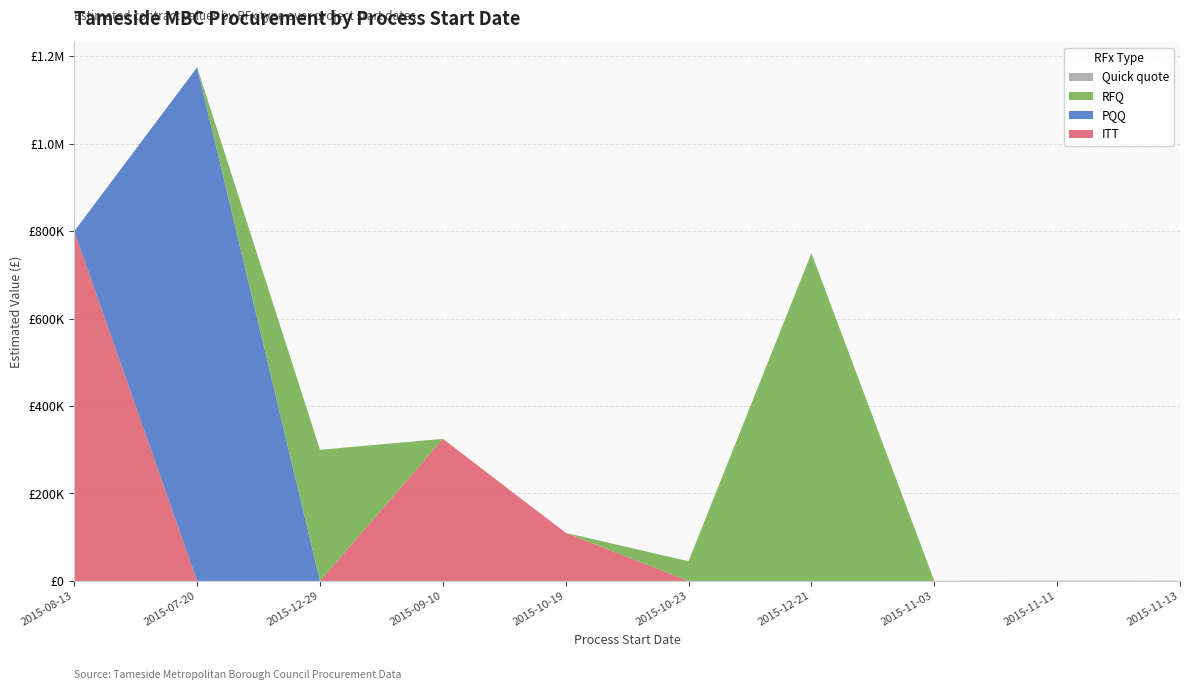

Reading left to right, what are all the values shown in this chart?

ITT: 800000	0	0	325000	110000	0	0	0	0	0
PQQ: 0	1175000	0	0	0	0	0	0	0	0
RFQ: 0	0	300000	0	0	45000	750000	0	0	0
Quick quote: 0	0	0	0	0	0	0	300	1000	600